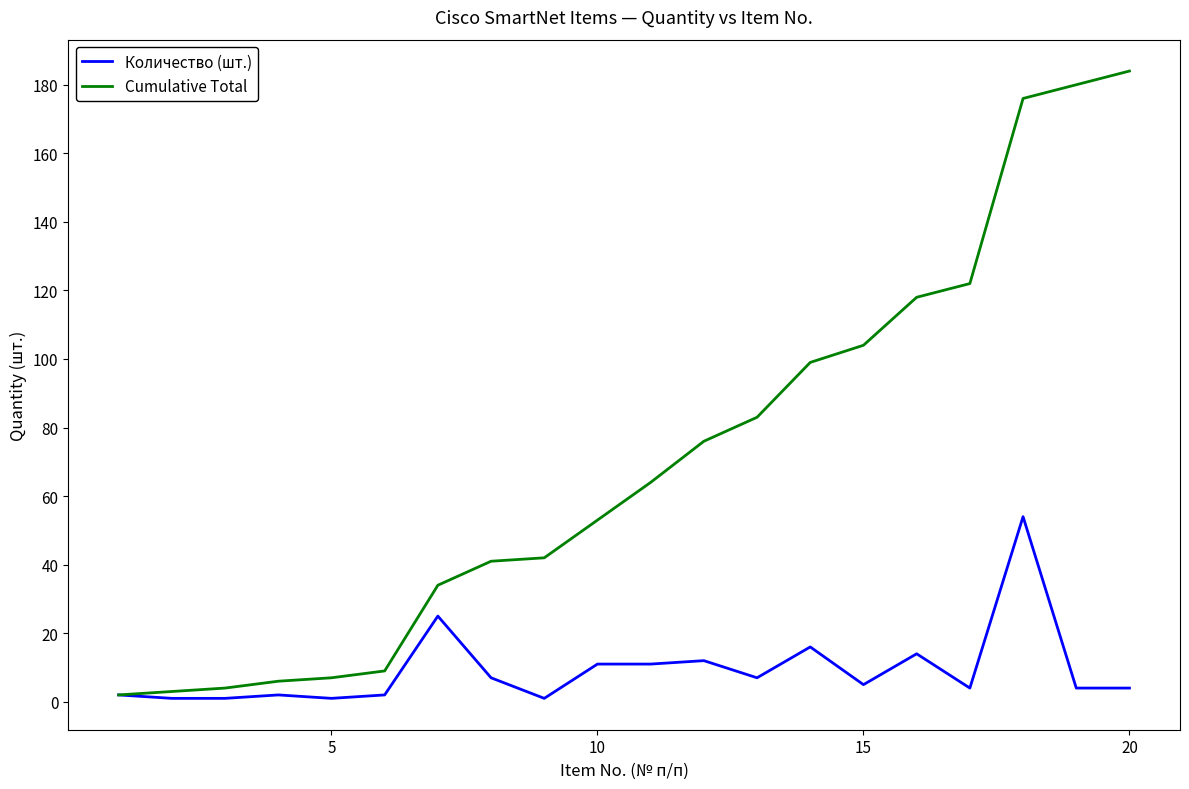

Which series has the largest total across all categories?

Cumulative Total